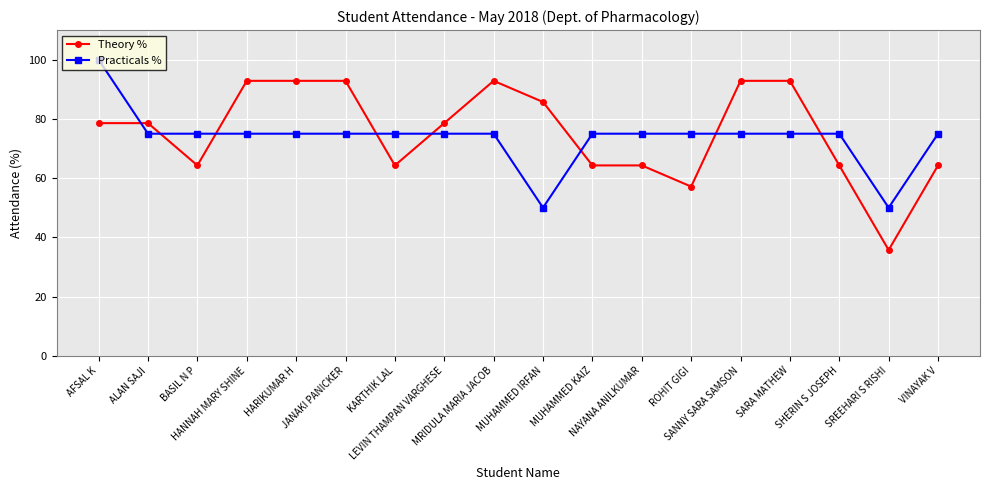

Where is the first local minimum for Theory %?

BASIL N P